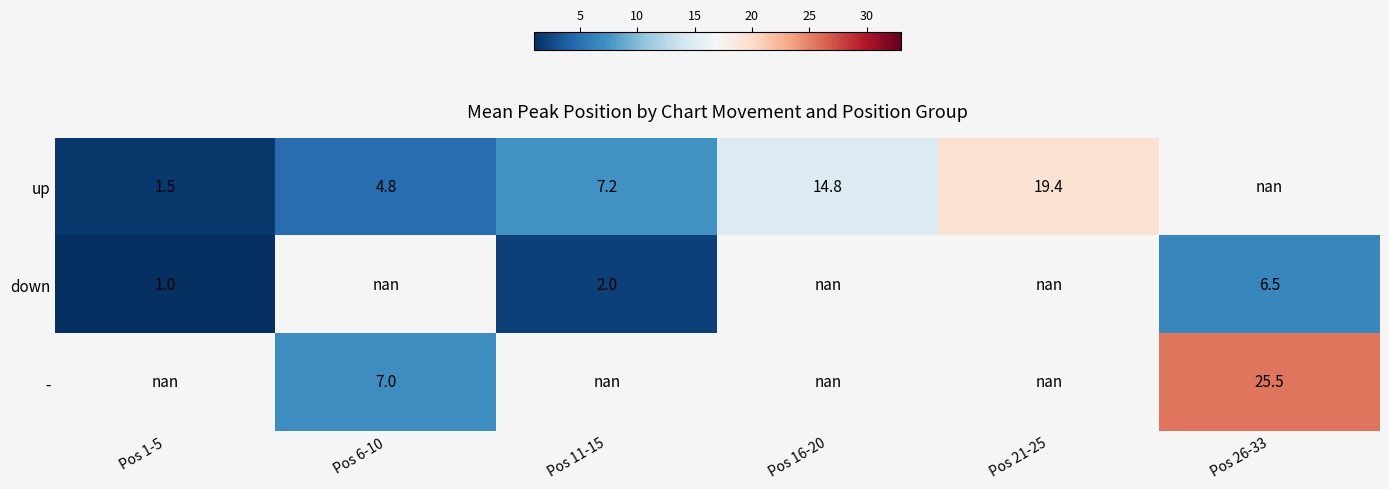

The down series shows 2.0 at Pos 11-15. True or false?

True